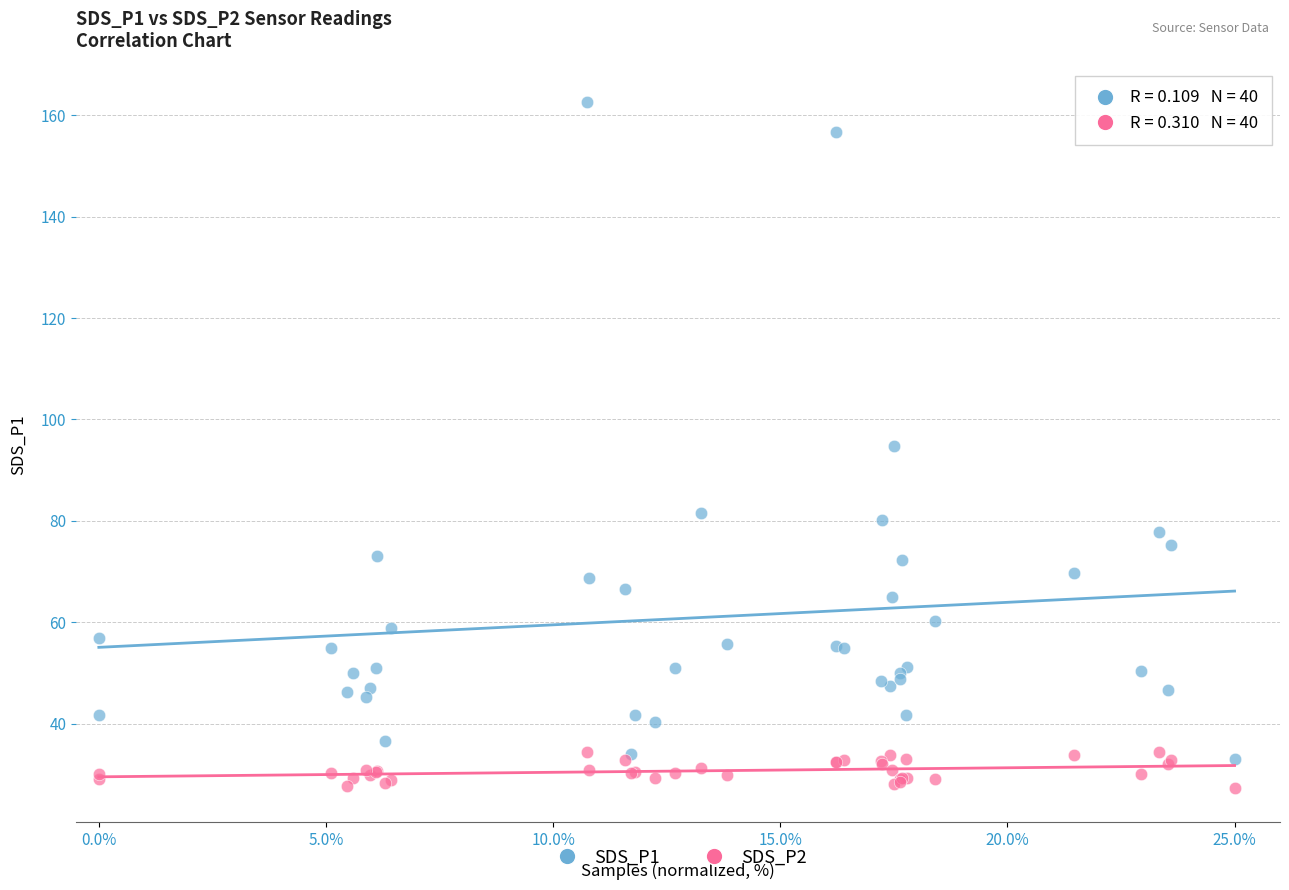

What are all the series names shown in the legend?

SDS_P1, SDS_P2